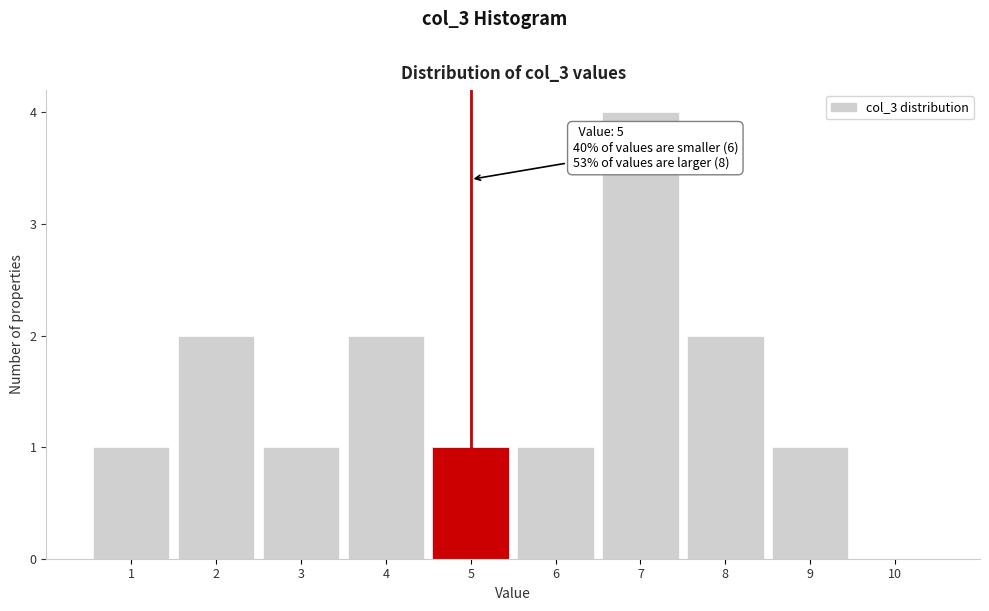

Over which range of the x-axis is the bar tallest?

6.5 to 7.5